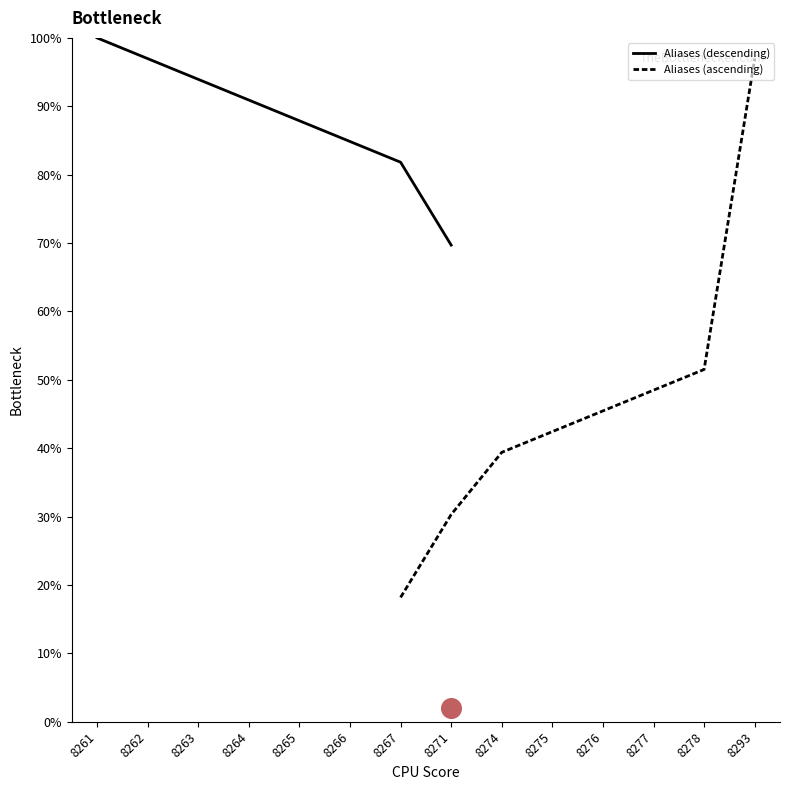

What is the minimum value for Aliases (descending)?

69.7